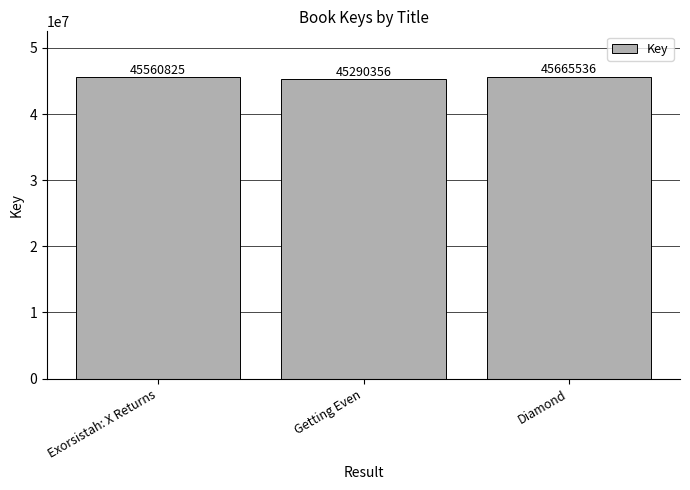

Which category has the lowest value across all series?

Getting Even